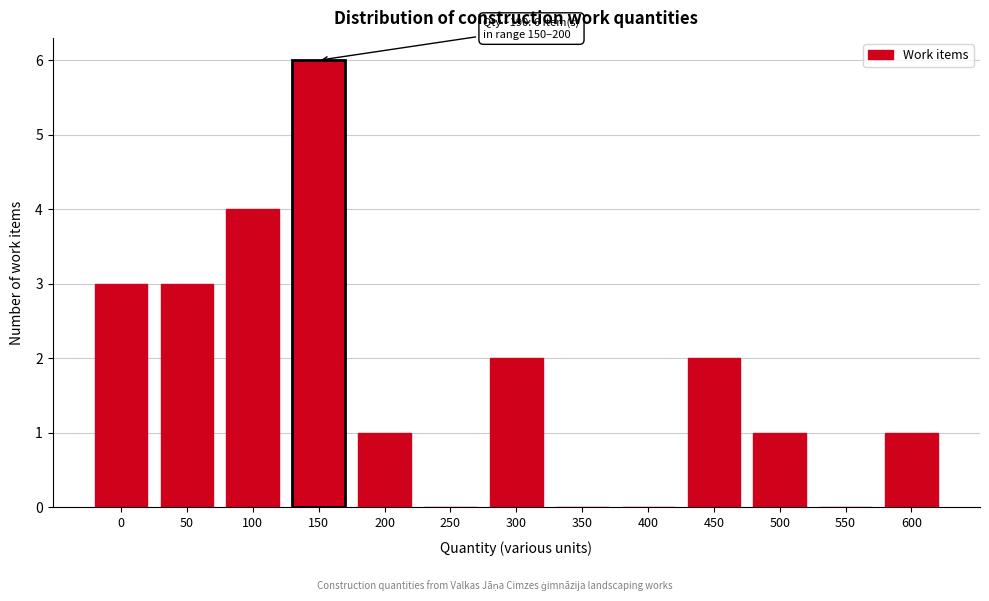

Reading left to right, transcribe all the data shown in this chart.

0=3	50=3	100=4	150=6	200=1	250=0	300=2	350=0	400=0	450=2	500=1	550=0	600=1